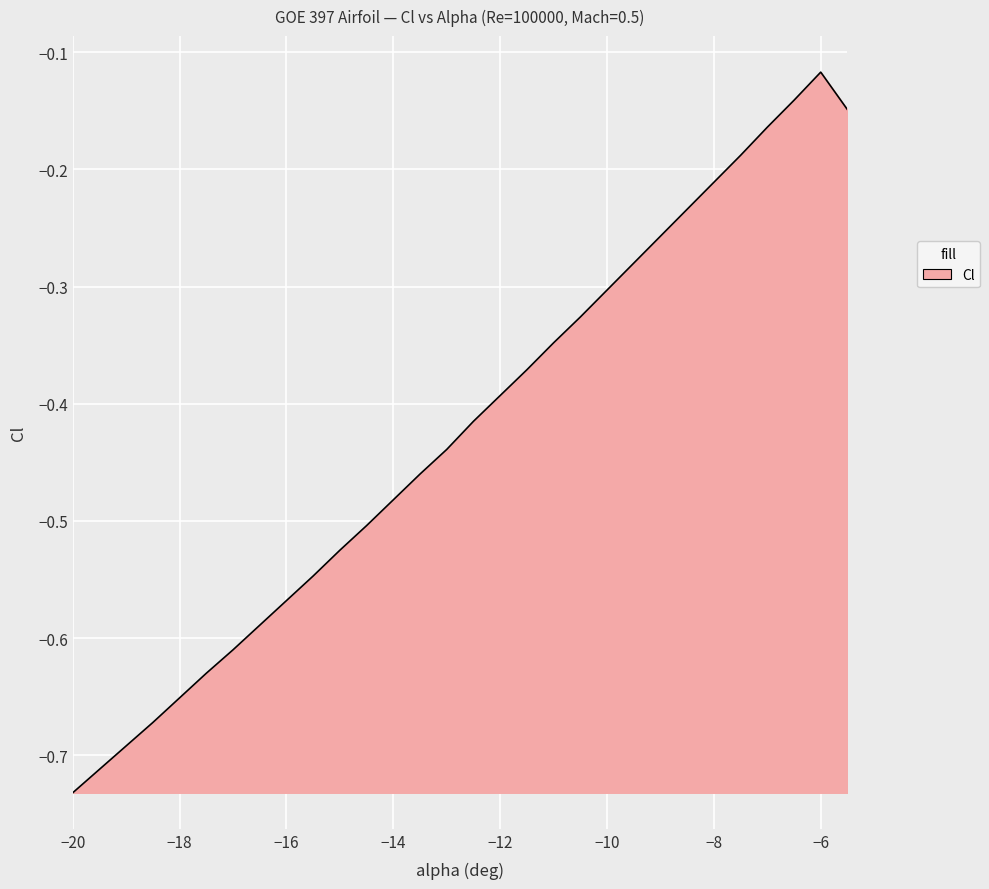

What is the difference between the maximum and minimum values?

0.6